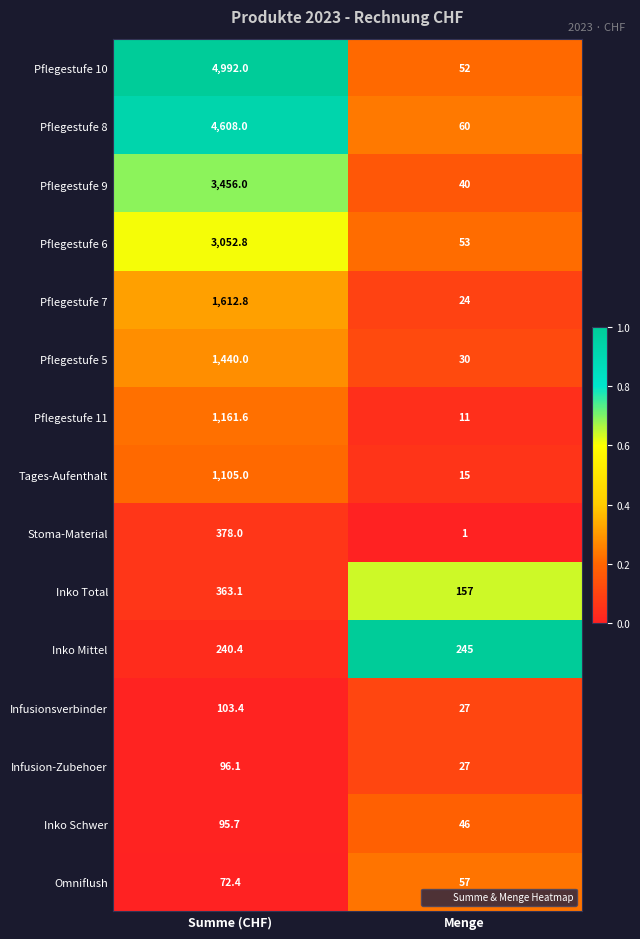

What is the difference between the highest and lowest values at Menge?

244.0